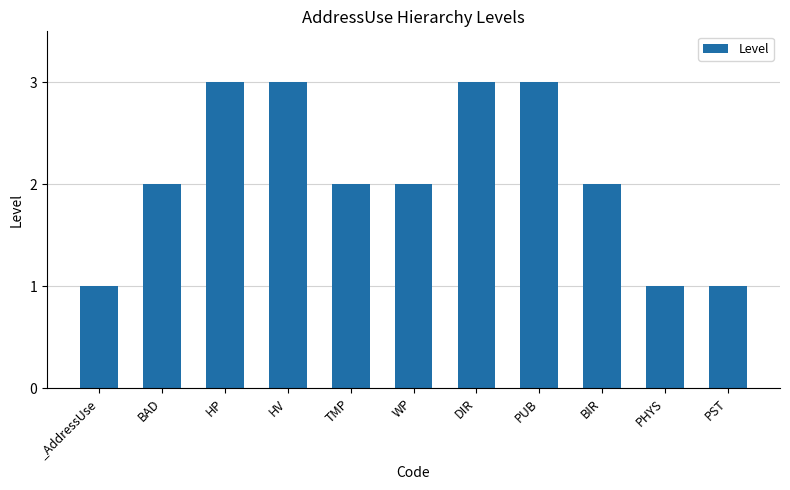

What is the value of the 2nd bar from the left?

2